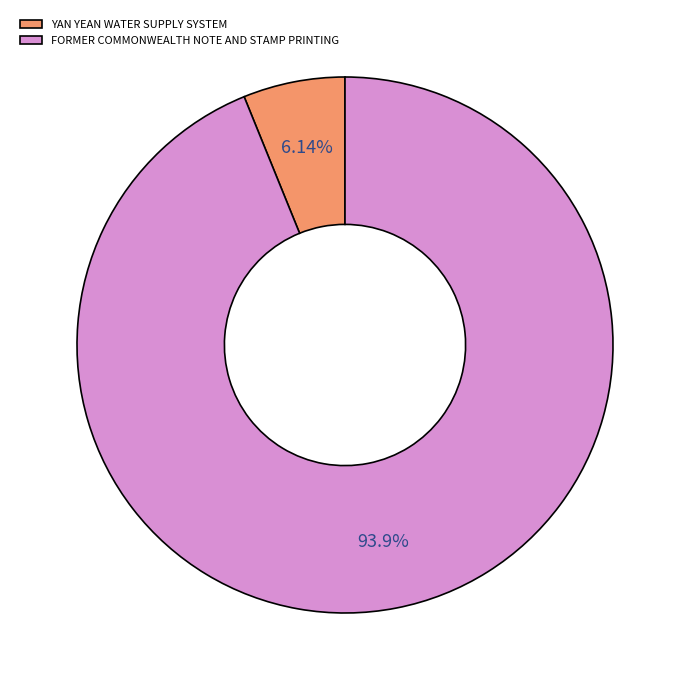

Combined, do YAN YEAN WATER SUPPLY SYSTEM and FORMER COMMONWEALTH NOTE AND STAMP PRINTING account for over 50%?

Yes